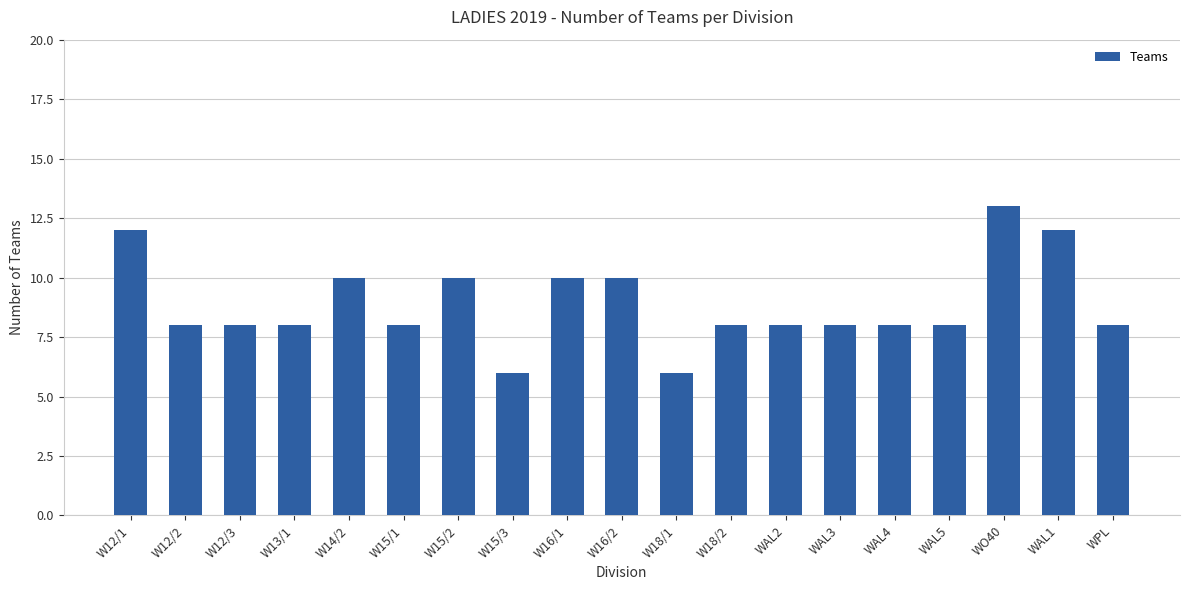

What is the value of the 14th bar from the left?

8